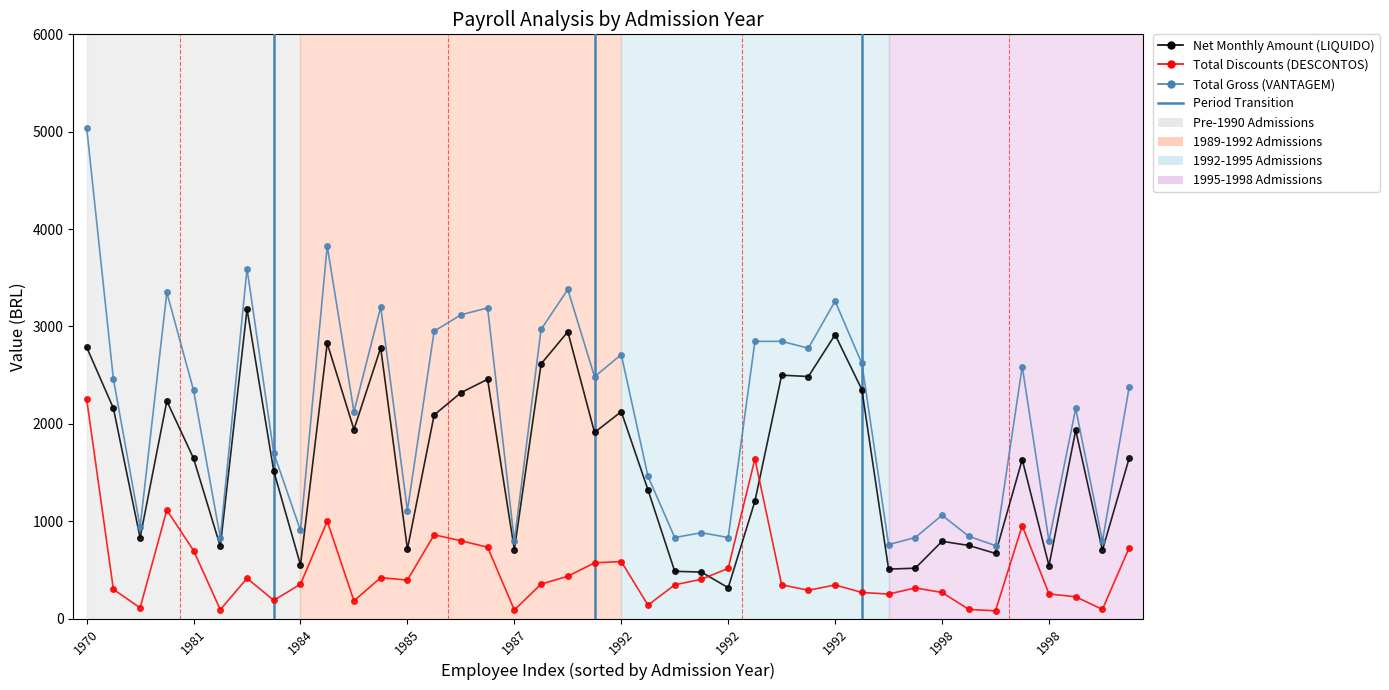

What is the sum of all Total Gross (VANTAGEM) values?

84357.2